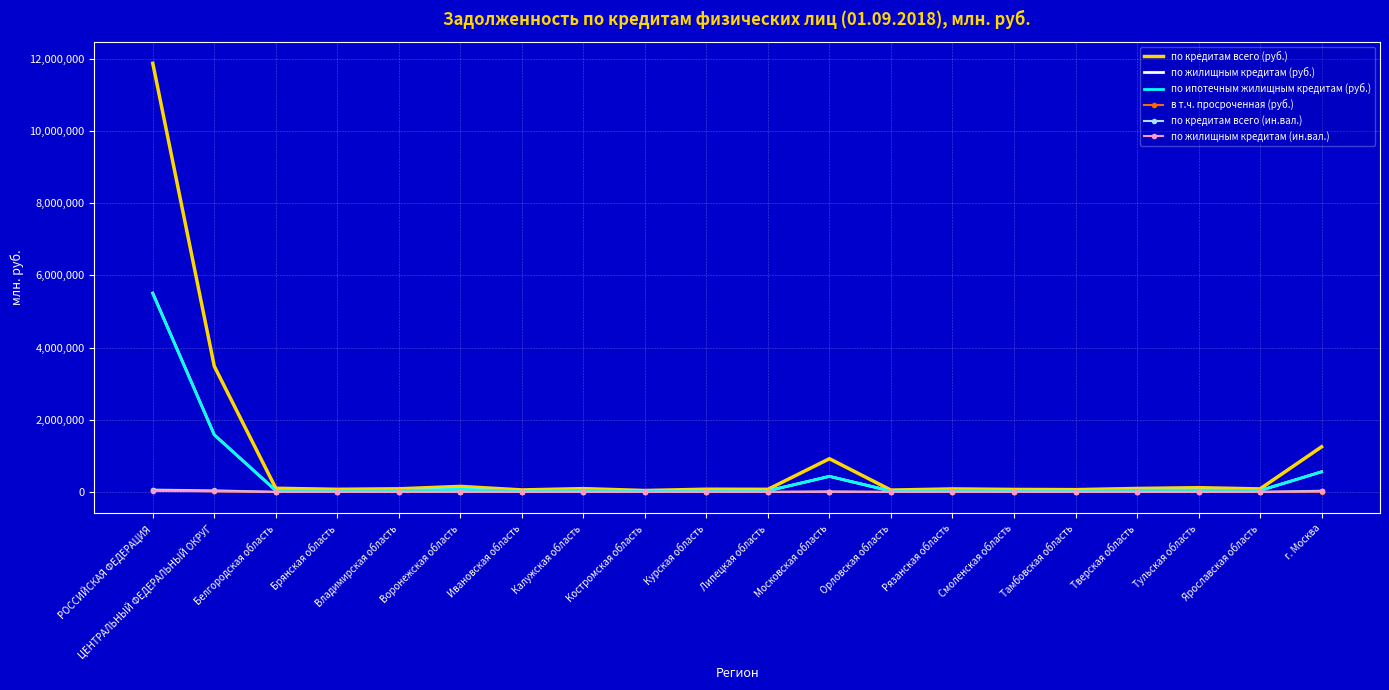

What is the difference between the maximum and minimum values in the по ипотечным жилищным кредитам (руб.) series?

5471056